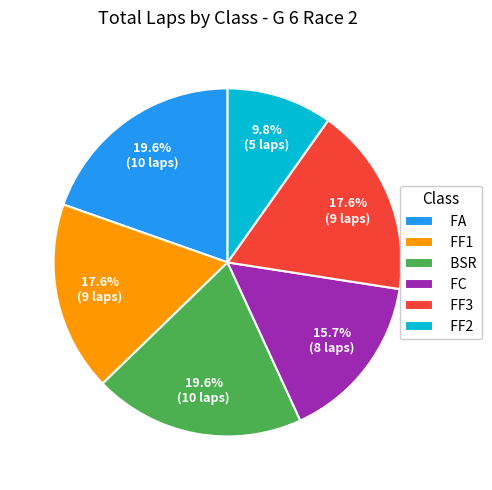

To the nearest percent, what percentage of the pie is FC?

16%